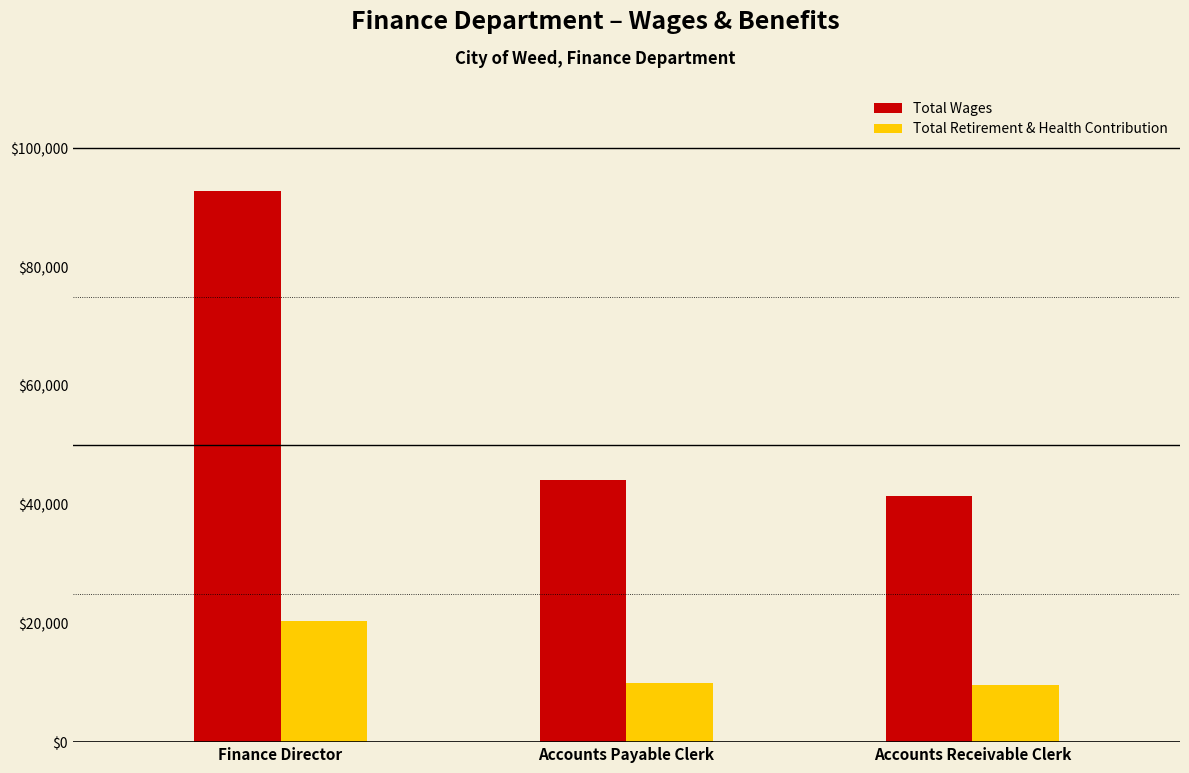

What is the sum of the Total Wages values at Accounts Receivable Clerk and Accounts Payable Clerk?

85618